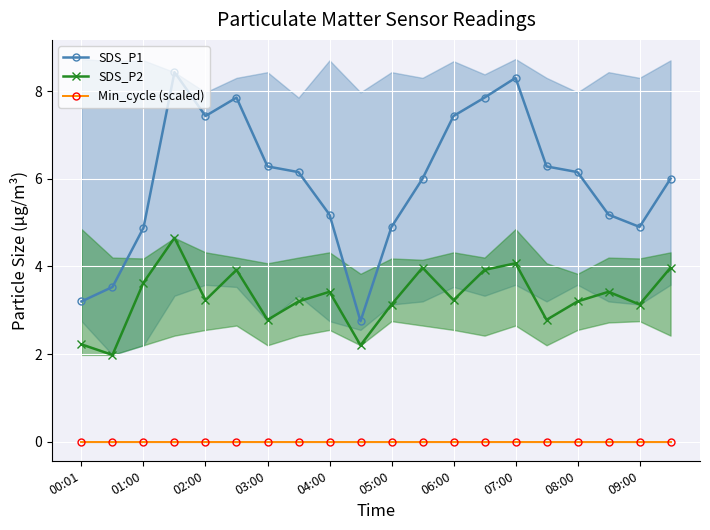

Reading right to left, what are all the values shown in this chart?

SDS_P1: 6.0	4.9	5.2	6.2	6.3	8.3	7.8	7.4	6.0	4.9	2.8	5.2	6.2	6.3	7.8	7.4	8.4	4.9	3.5	3.2
SDS_P2: 4.0	3.1	3.4	3.2	2.8	4.1	3.9	3.2	4.0	3.1	2.2	3.4	3.2	2.8	3.9	3.2	4.7	3.6	2.0	2.2
Min_cycle (scaled): 0.0	0.0	0.0	0.0	0.0	0.0	0.0	0.0	0.0	0.0	0.0	0.0	0.0	0.0	0.0	0.0	0.0	0.0	0.0	0.0